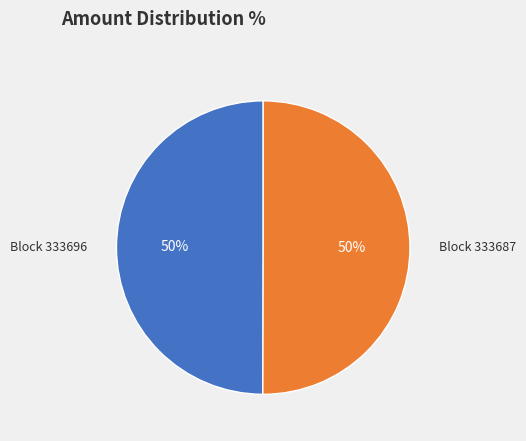

Approximately how many times larger is the value at Block 333696 compared to Block 333687?

1.0